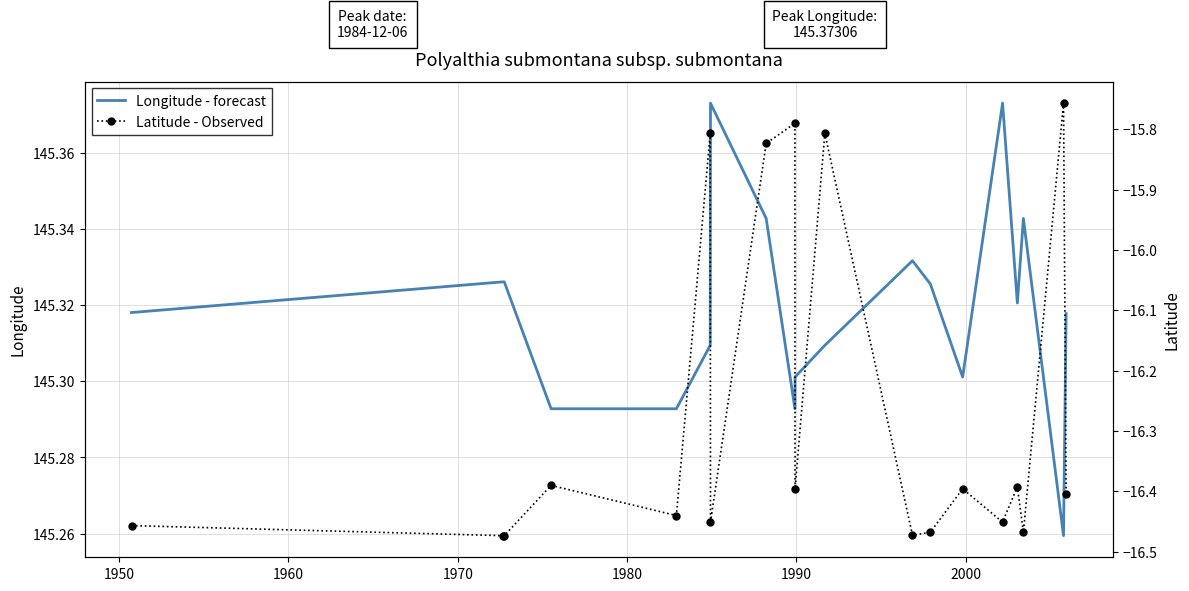

Is the value of Latitude - Observed at 9 greater than the value of Longitude - forecast at 11?

No